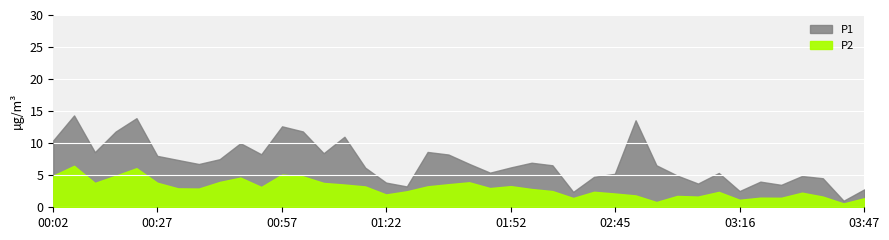

Which has a higher value, 02:13 or 03:01?

02:13